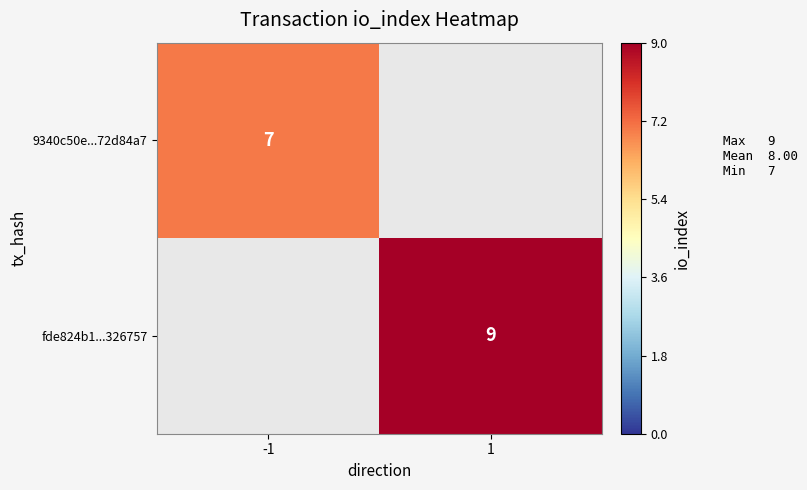

The fde824b1...326757 series shows 9 at 1. True or false?

True